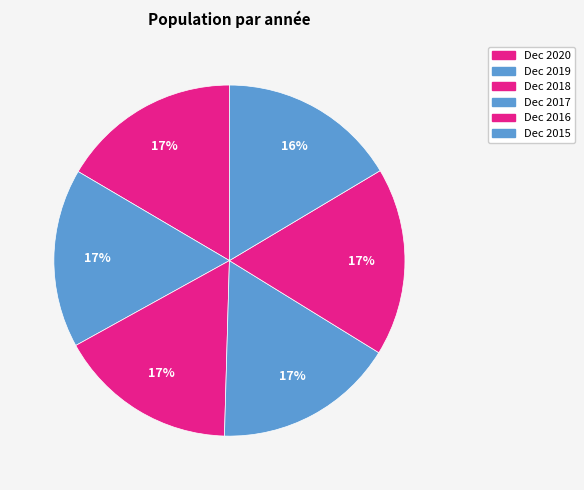

How many segments does this pie chart have?

6